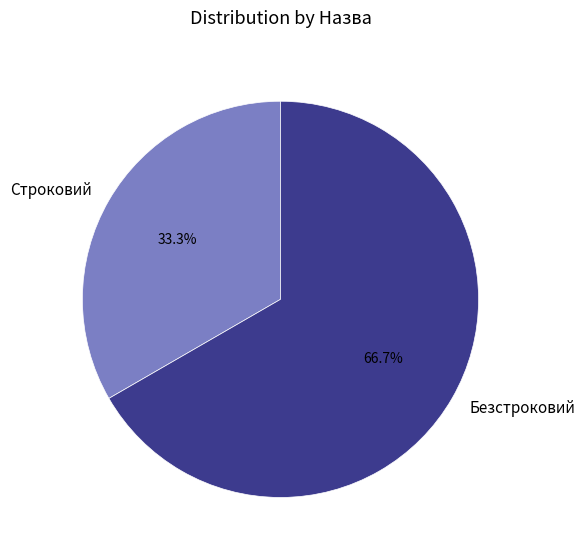

What percentage is the Строковий slice, to the nearest percent?

33%